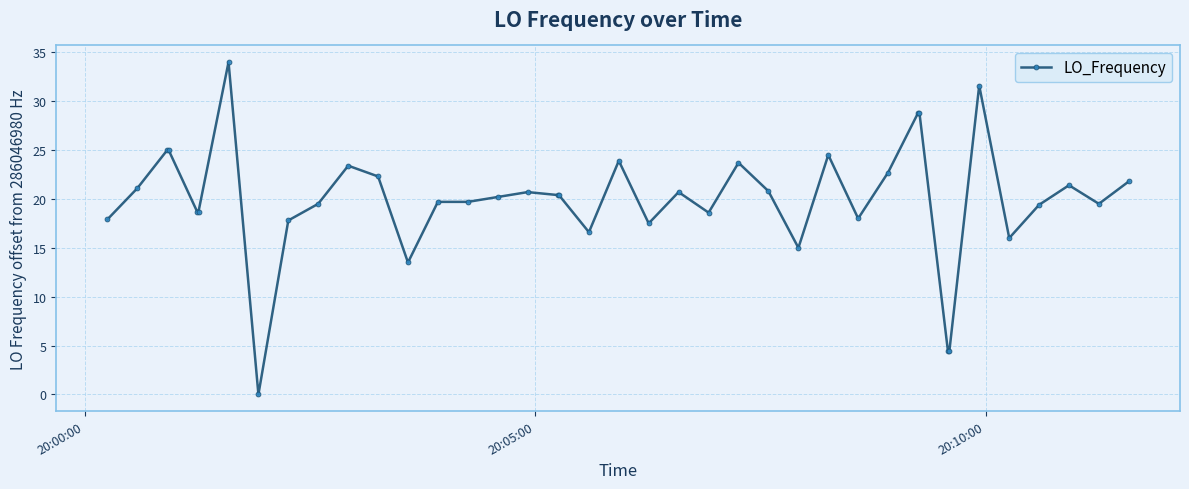

What is the value of the 18th point from the left?

20.4